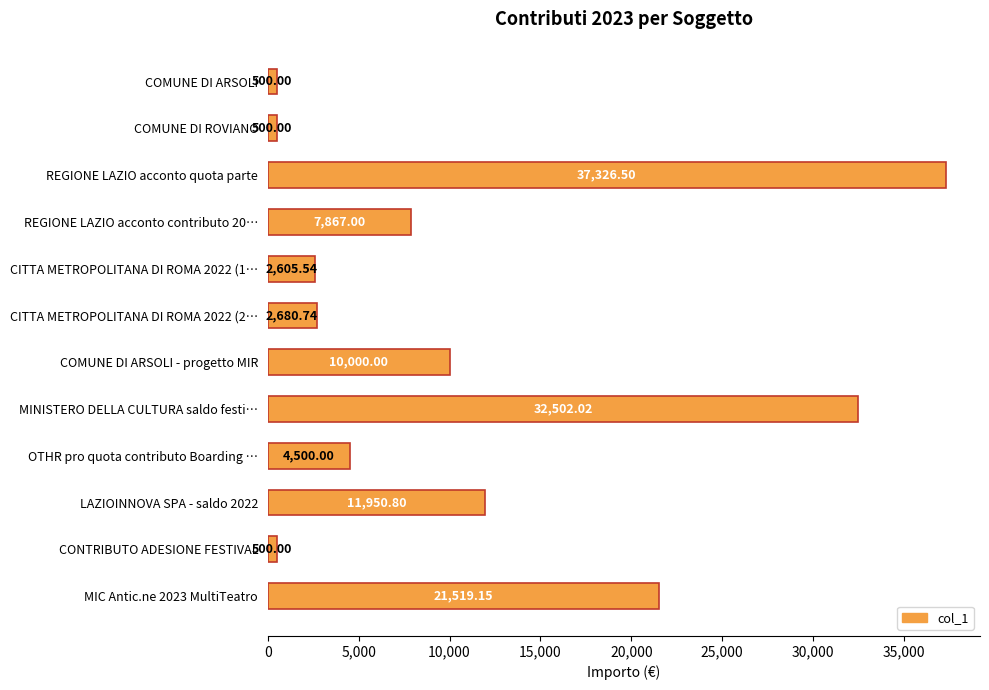

What is the sum of all values?

132451.8